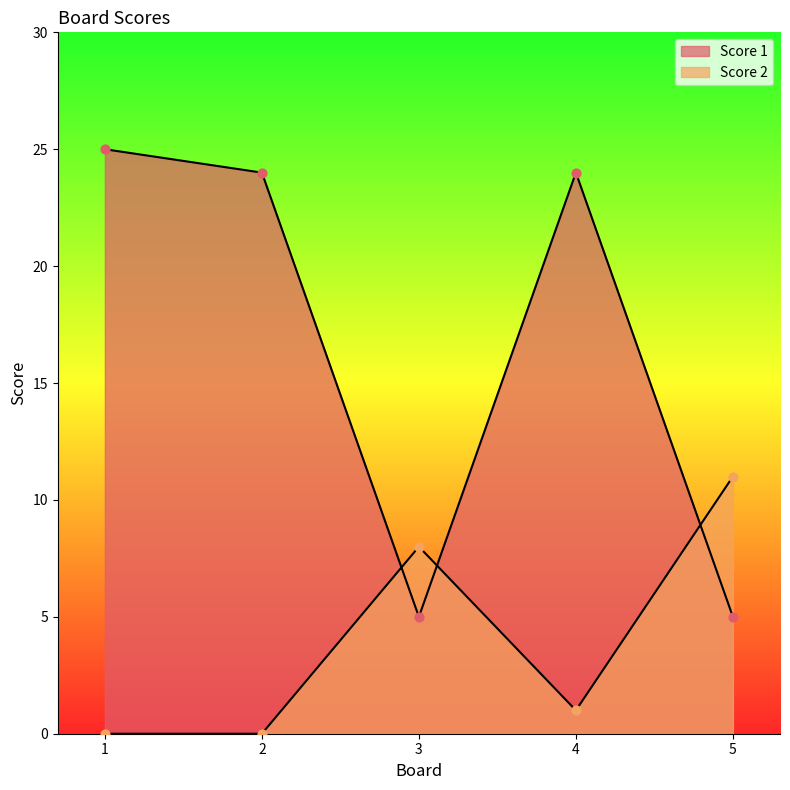

At how many categories does at least one series exceed 10?

4